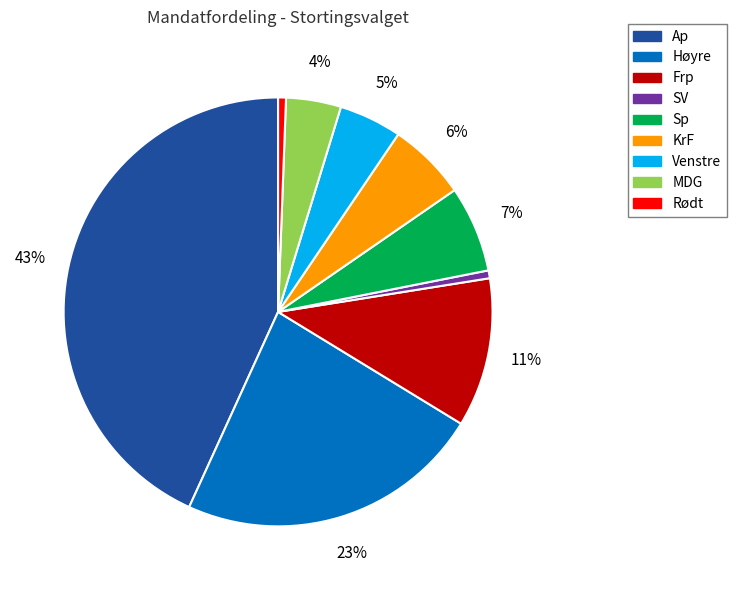

Between MDG and Høyre, which is larger?

Høyre